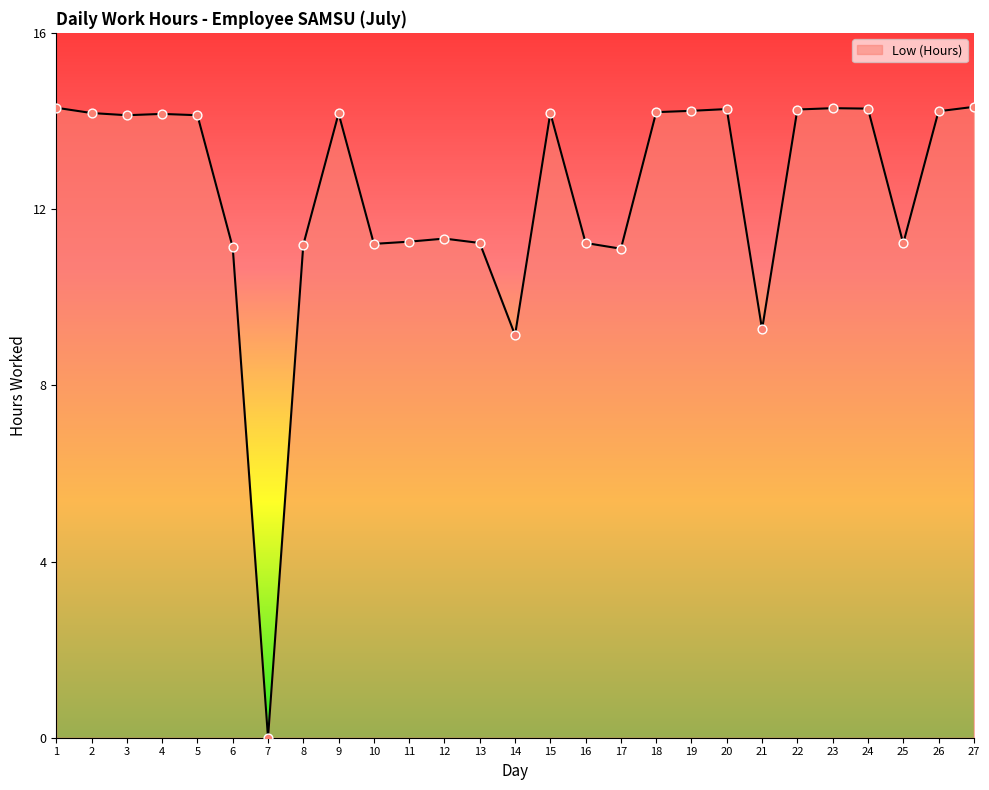

Approximately how many times larger is the value at 15 compared to 21?

1.5